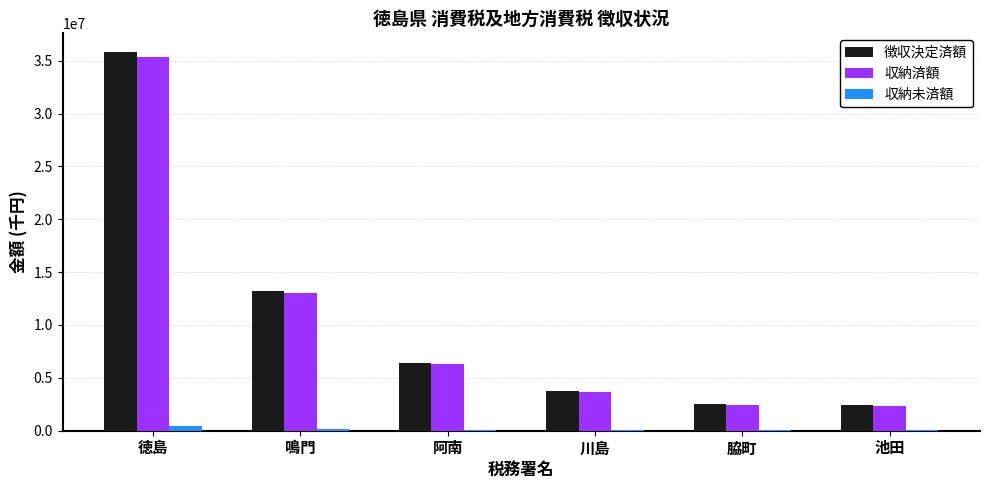

What is the average value of the 収納未済額 series?

138313